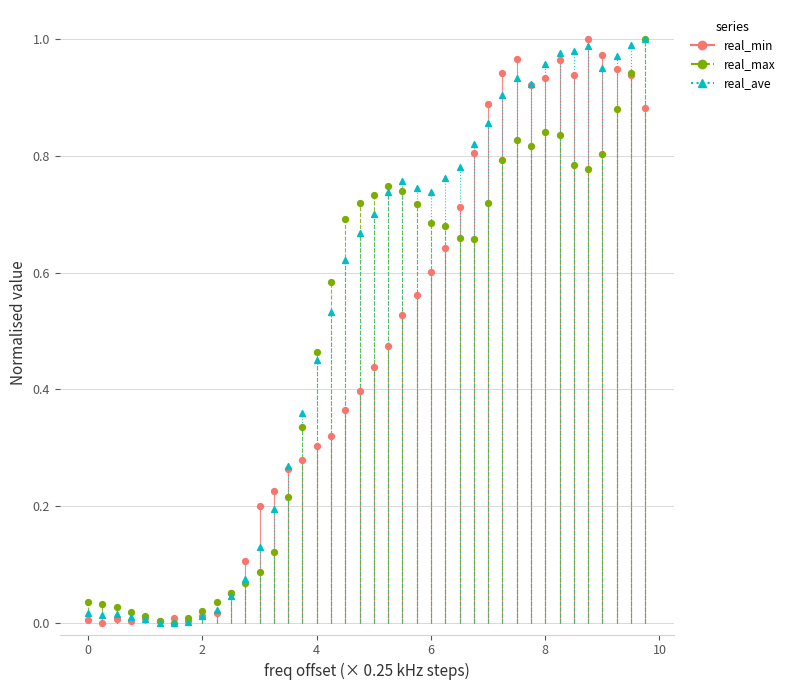

What are all the series names shown in the legend?

real_min, real_max, real_ave